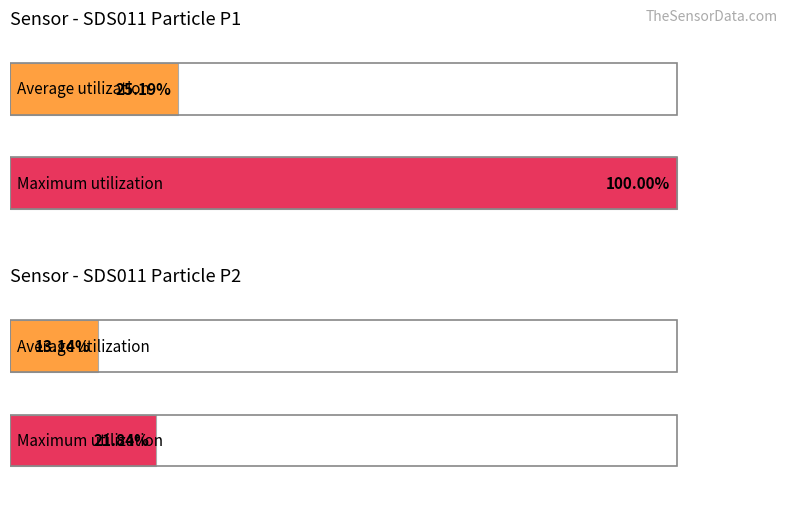

True or false: Average utilization has a value of 1.5 at SDS_P2 (avg).

False